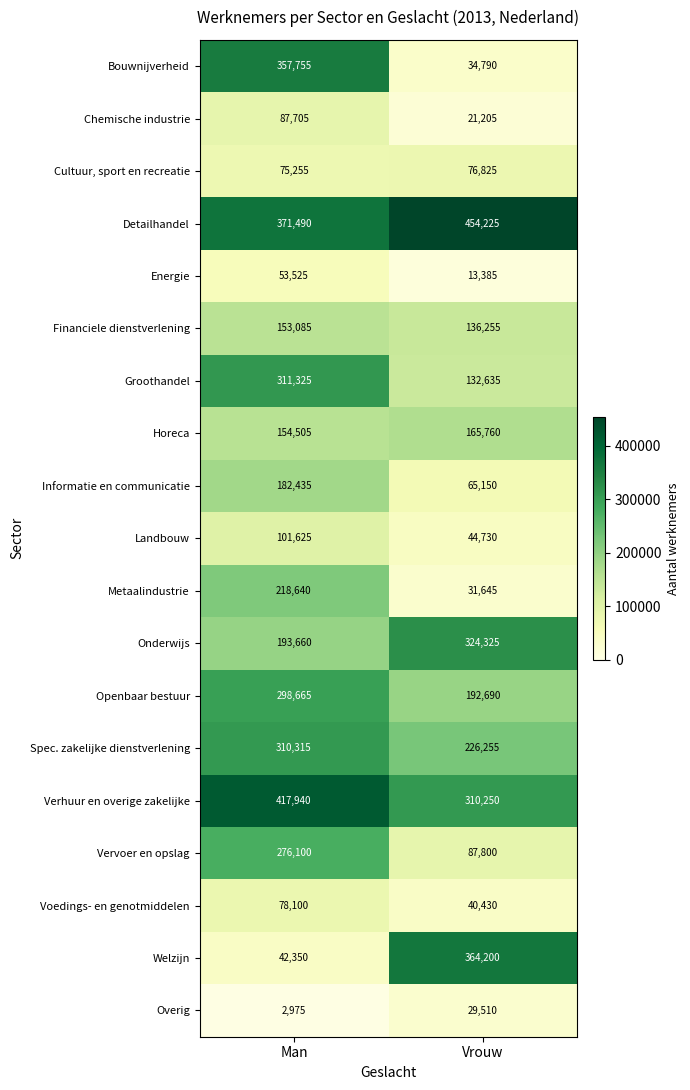

How many series are shown in this chart?

19